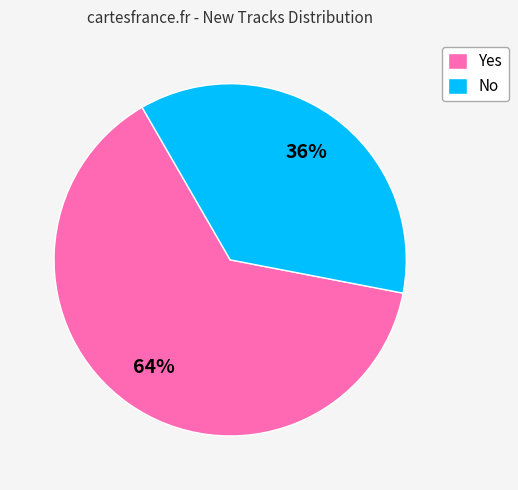

True or false: No accounts for 36% of the total.

True